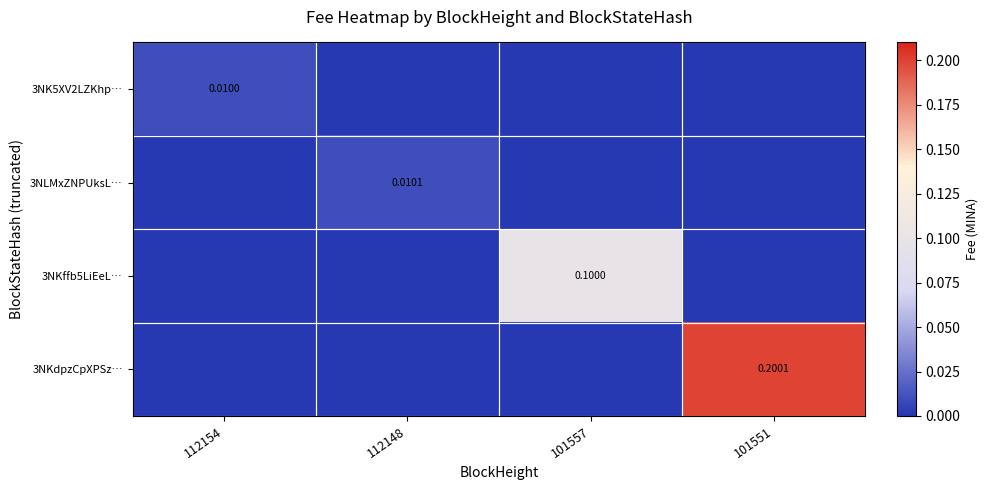

Is the value of 3NLMxZNPUksL… at 112148 greater than the value of 3NK5XV2LZKhp… at 112154?

Yes